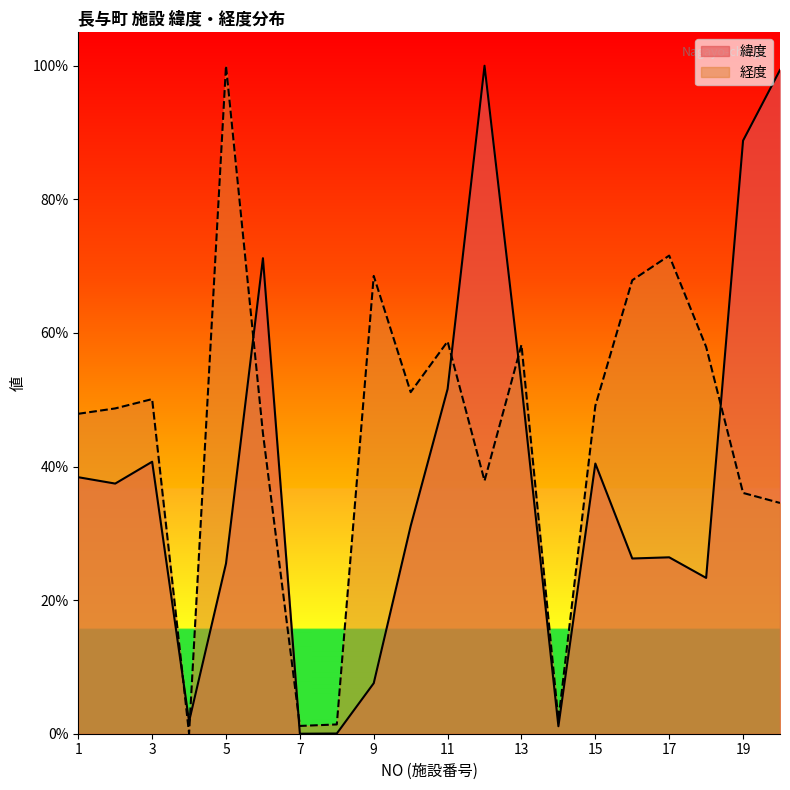

True or false: 緯度 has more than 0 points higher than both neighbors.

True